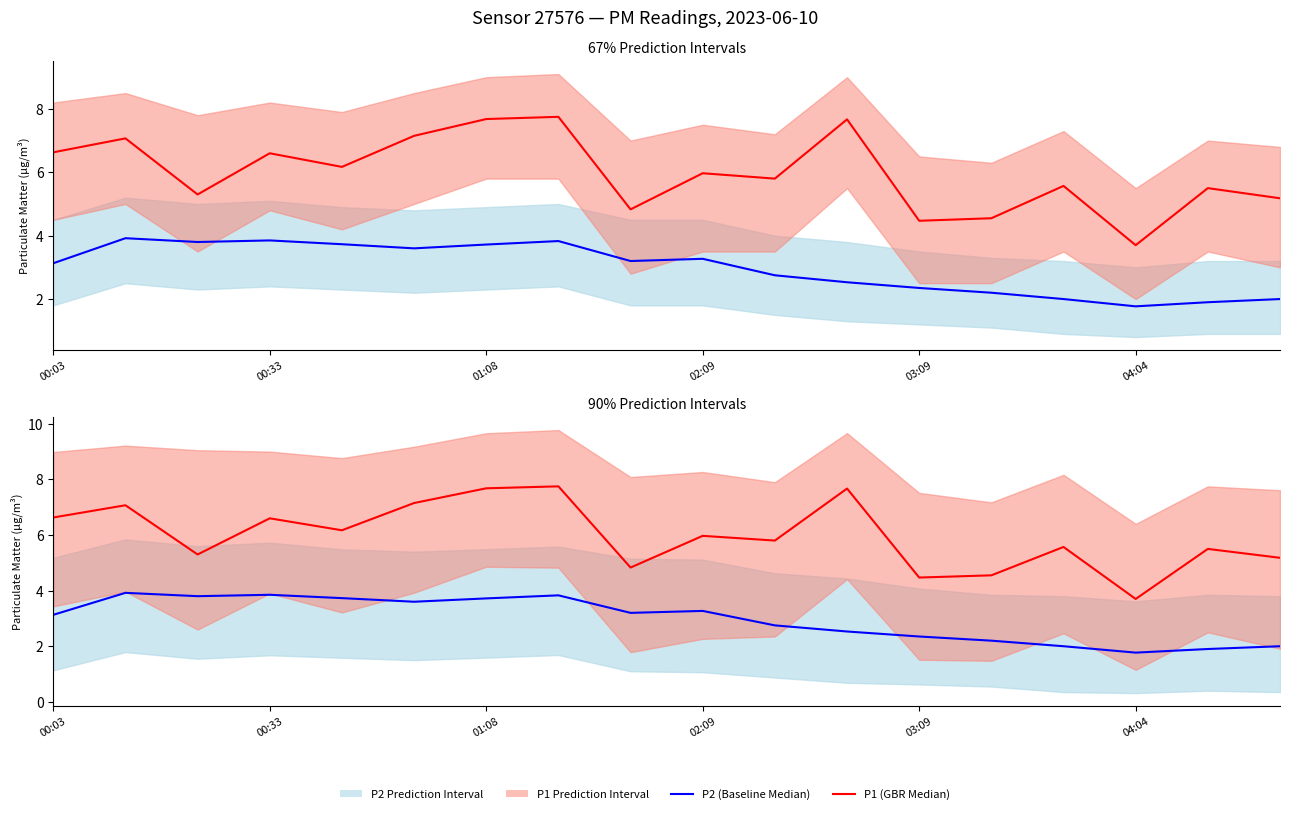

Which series has the largest total across all categories?

P1 (GBR Median)